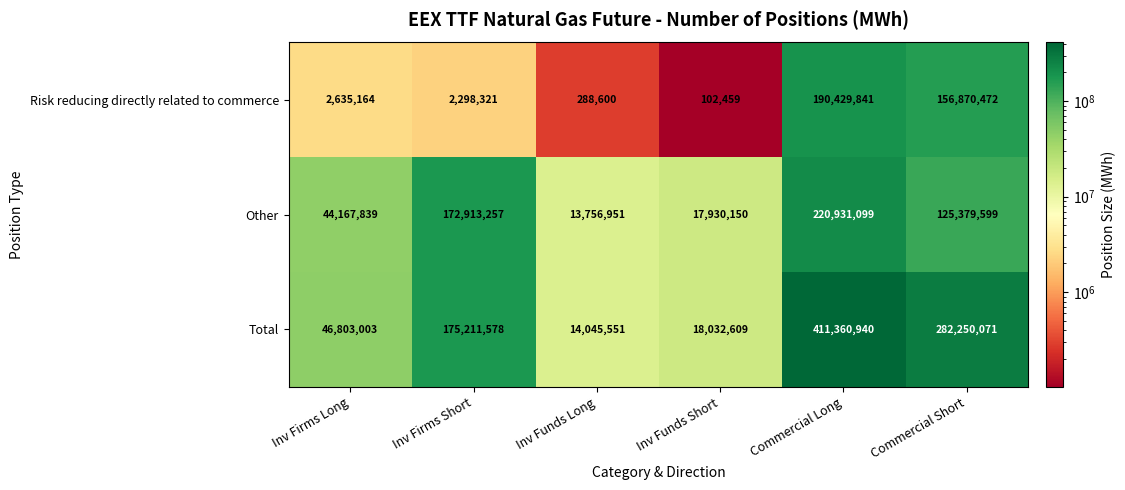

True or false: Risk reducing directly related to commerce has a value of 1110070 at Inv Firms Long.

False